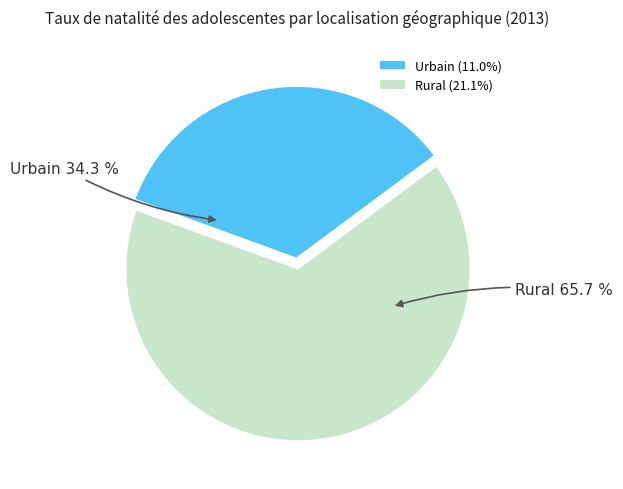

Count the number of slices in the pie.

2